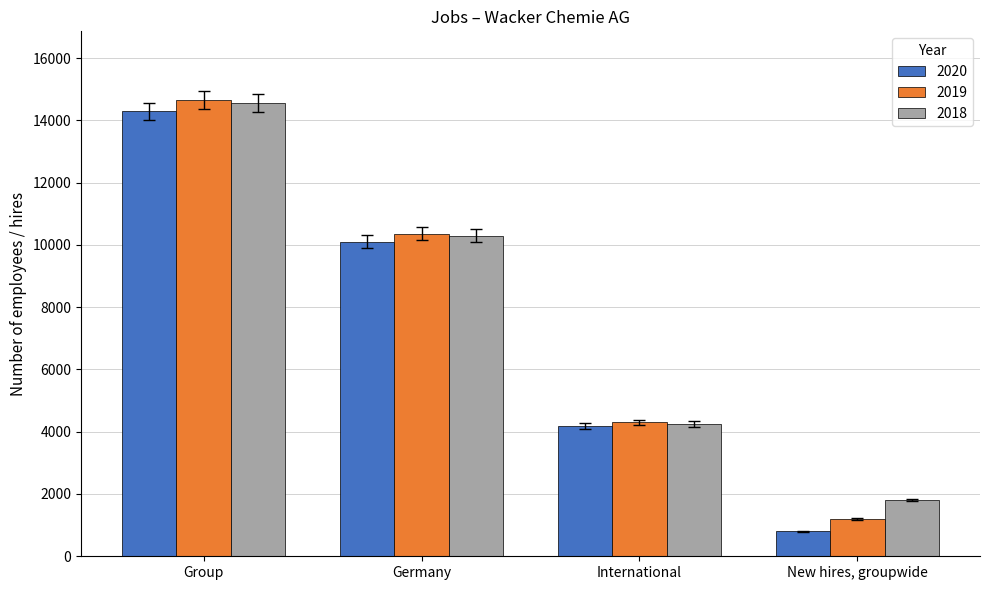

What is the label of the 4th bar from the right?

Group